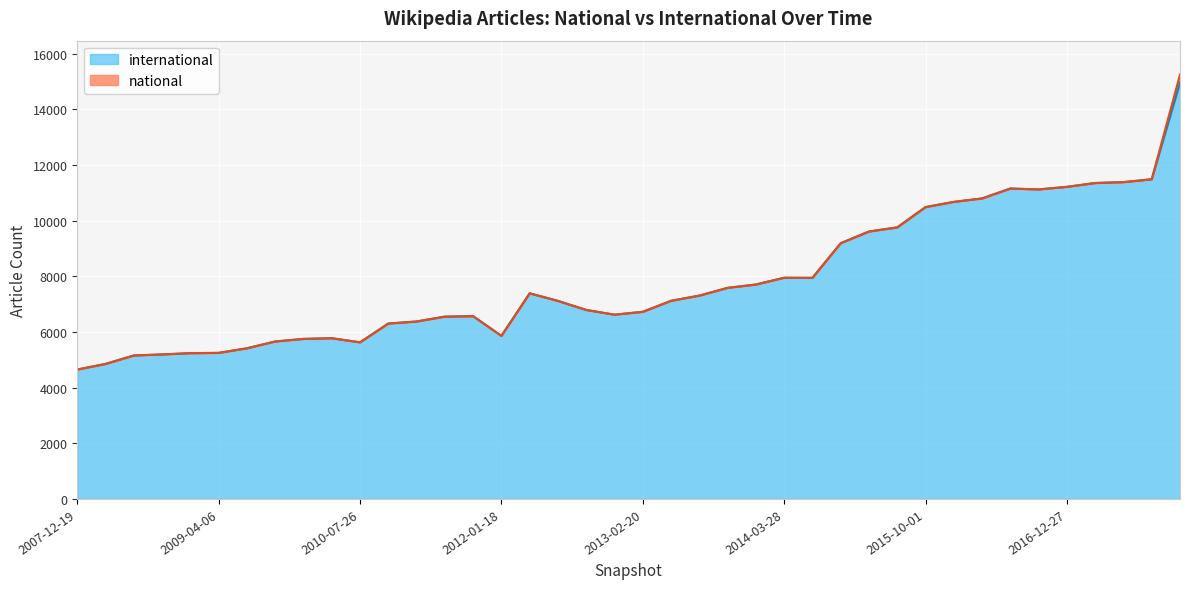

What is the average value?

7842